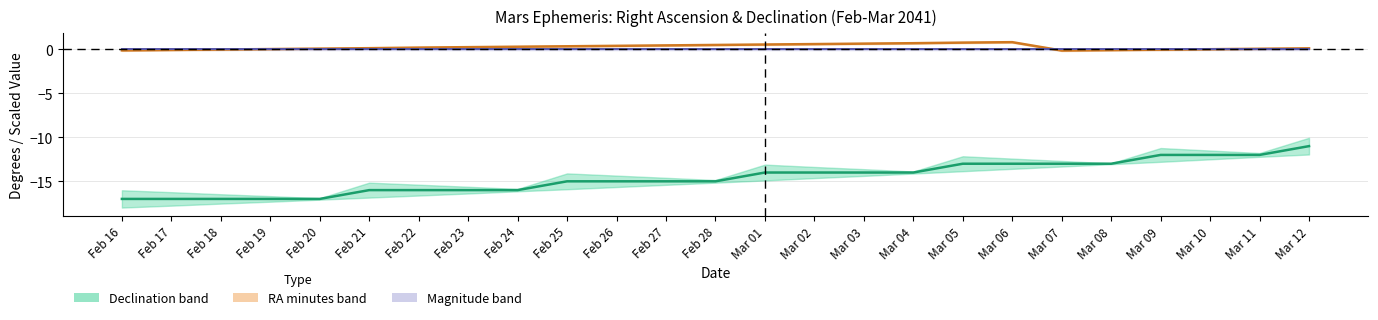

What is the maximum value shown in the chart?

0.8